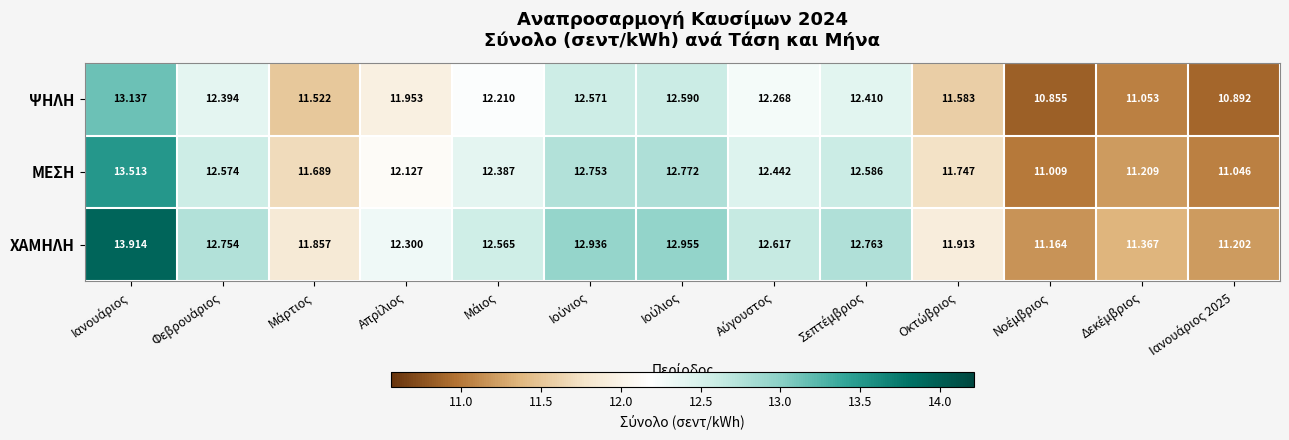

Which series has the largest range (max minus min)?

ΧΑΜΗΛΗ